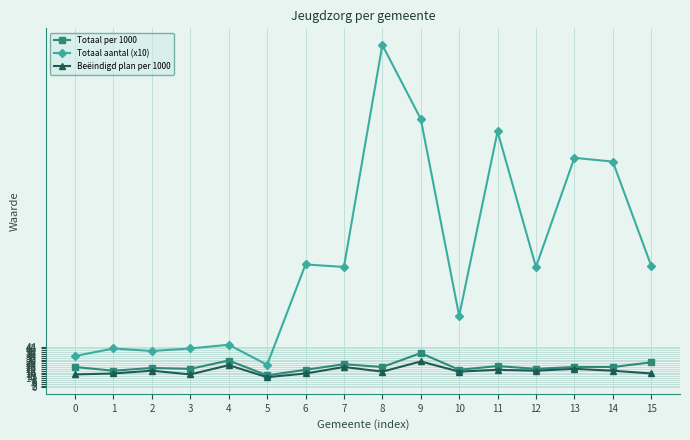

Which series changed the most between 11 and 14?

Totaal aantal (x10)